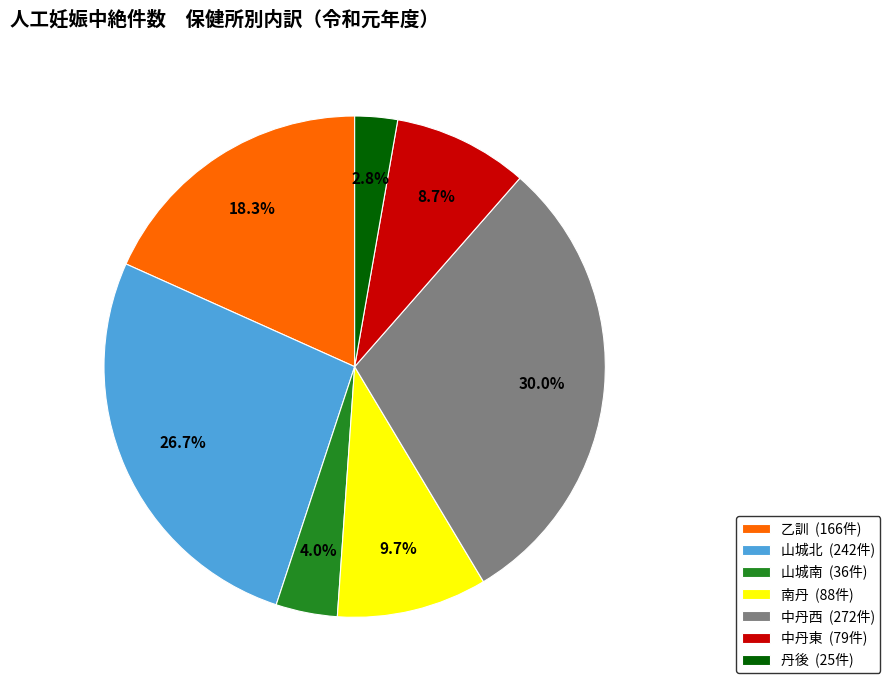

Is there a majority slice in this chart?

No